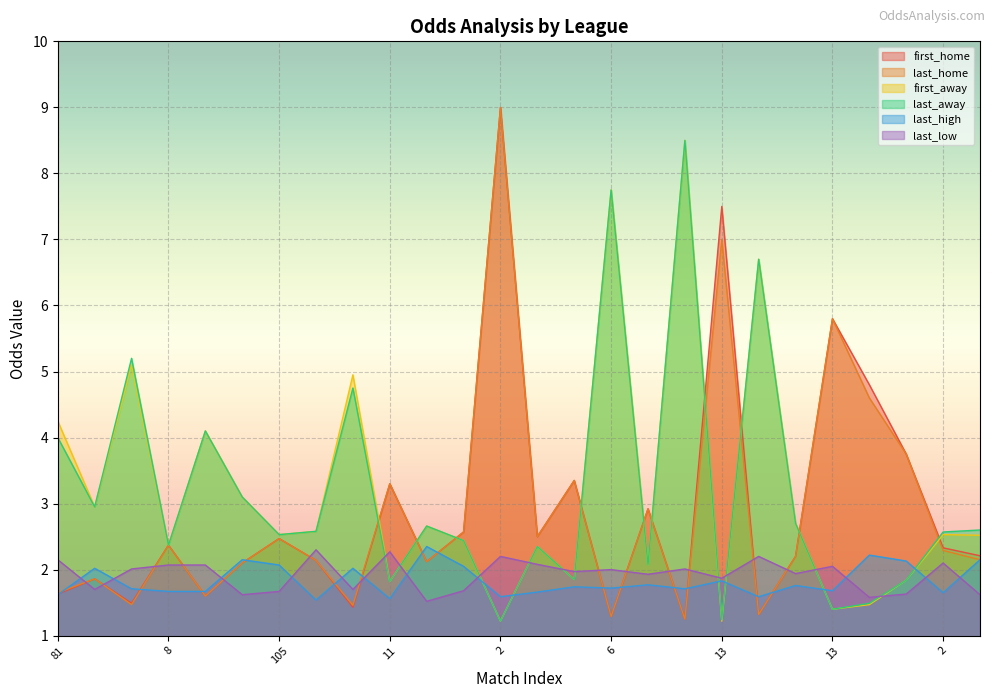

At which label is first_home closest to 5?

13